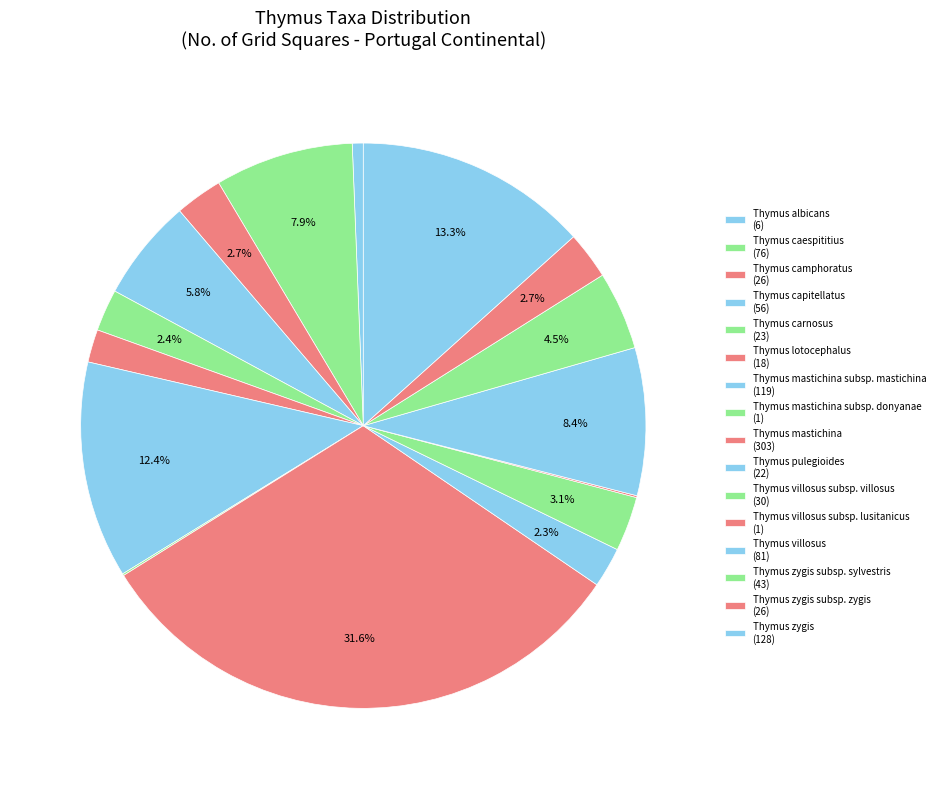

Is there a majority slice in this chart?

No